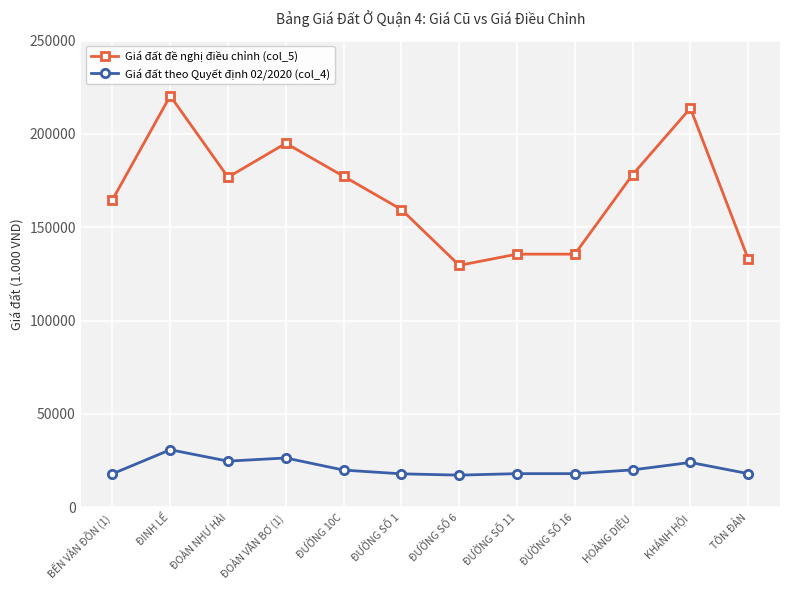

Rank the series by their average value, from lowest to highest.

Giá đất theo Quyết định 02/2020 (col_4), Giá đất đề nghị điều chỉnh (col_5)